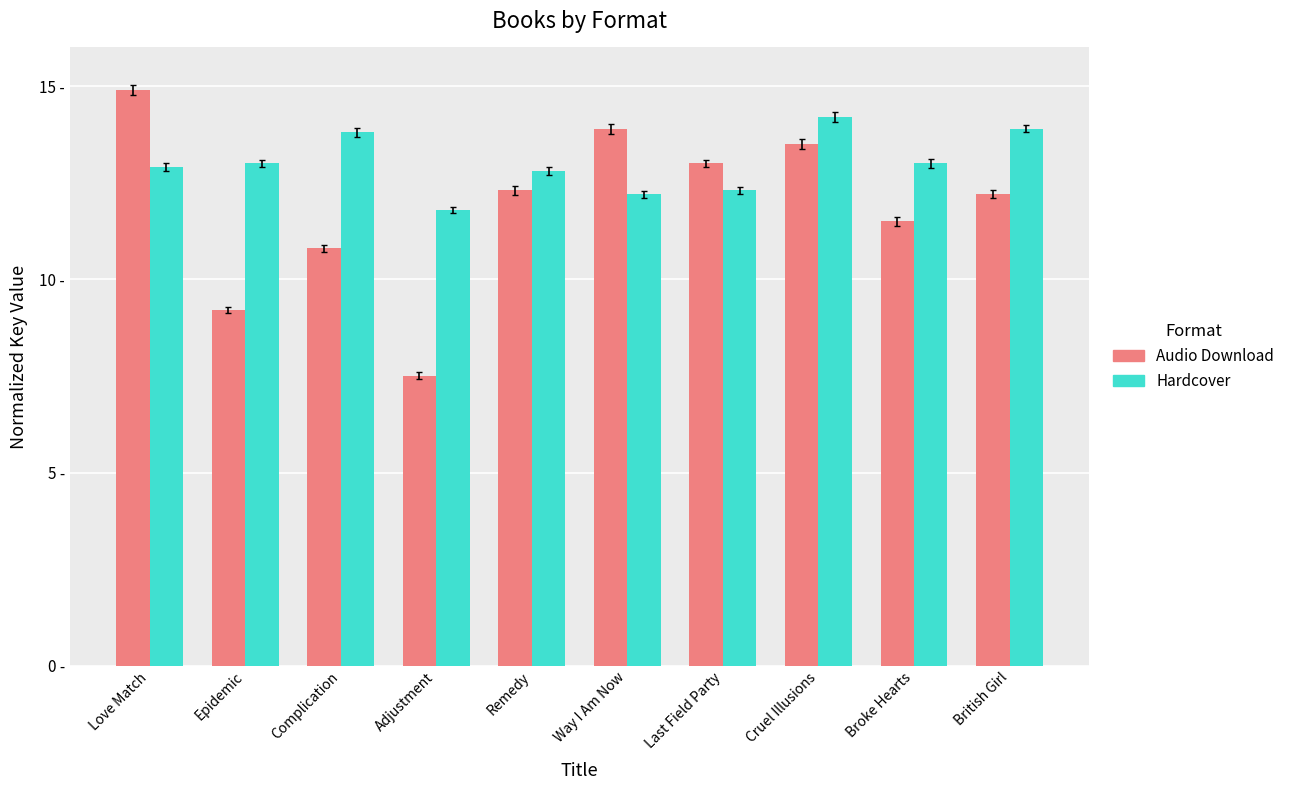

Reading right to left, what are all the values shown in this chart?

Audio Download: British Girl=12.2	Broke Hearts=11.5	Cruel Illusions=13.5	Last Field Party=13.0	Way I Am Now=13.9	Remedy=12.3	Adjustment=7.5	Complication=10.8	Epidemic=9.2	Love Match=14.9
Hardcover: British Girl=13.9	Broke Hearts=13.0	Cruel Illusions=14.2	Last Field Party=12.3	Way I Am Now=12.2	Remedy=12.8	Adjustment=11.8	Complication=13.8	Epidemic=13.0	Love Match=12.9